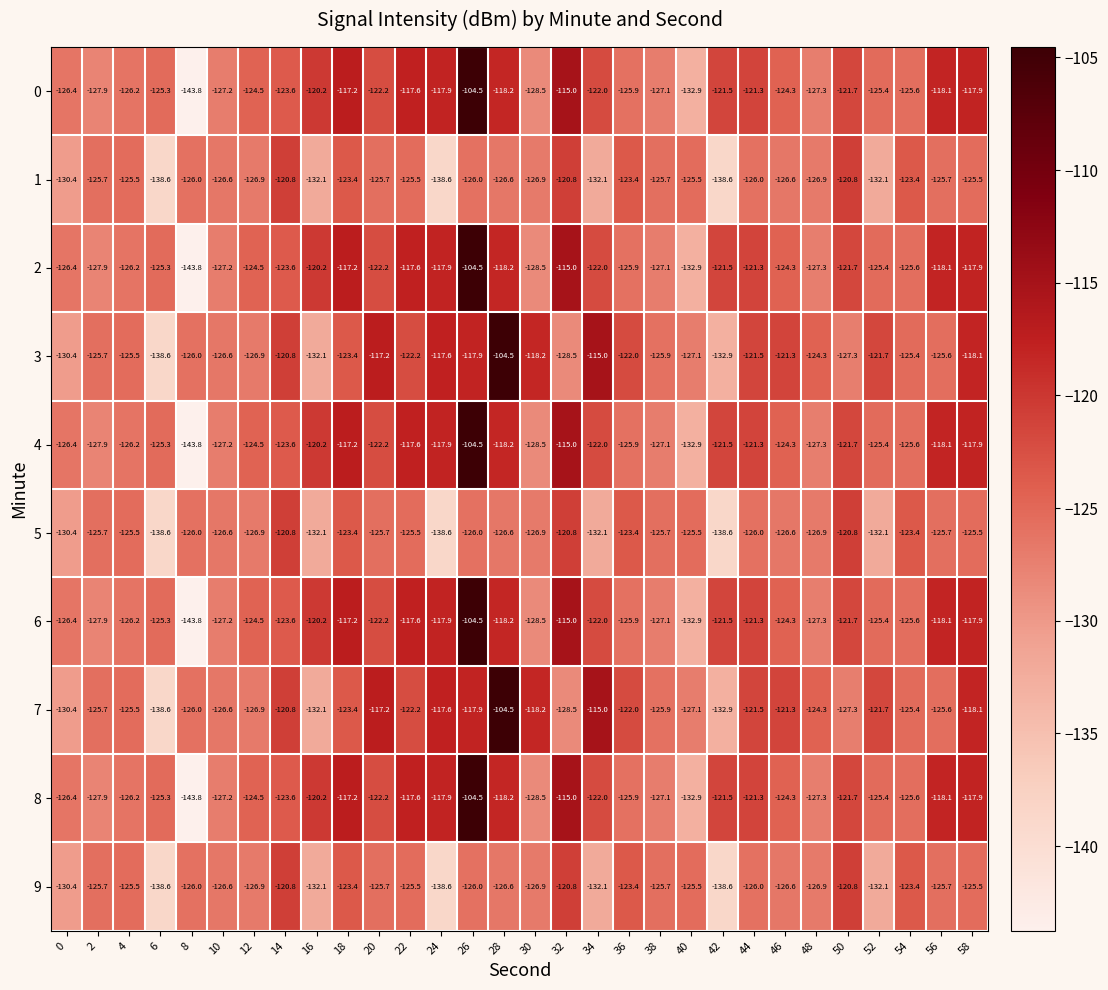

What is the sum of all 6 values?

-3697.2